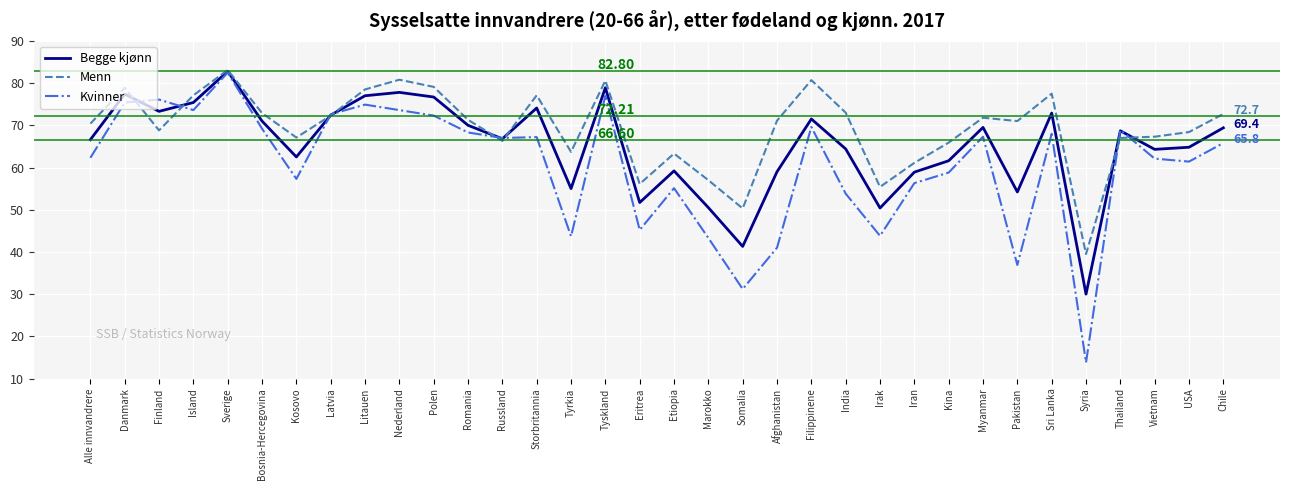

Is it true that Menn equals 123.0 at Island?

False